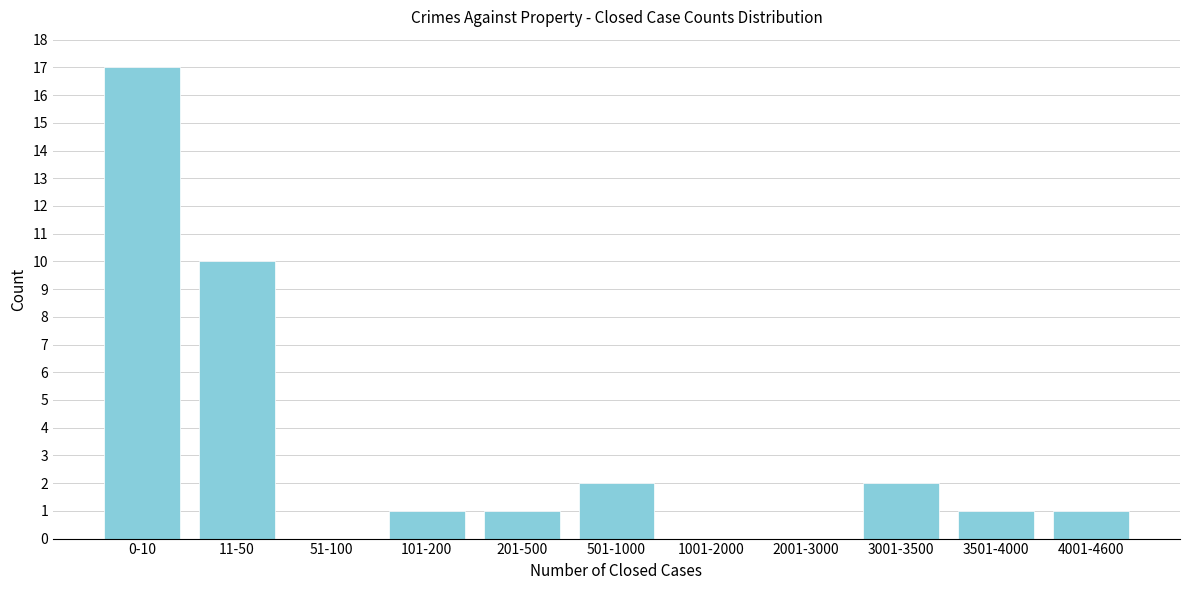

Reading left to right, extract all data points from this chart.

0-10=17	11-50=10	51-100=0	101-200=1	201-500=1	501-1000=2	1001-2000=0	2001-3000=0	3001-3500=2	3501-4000=1	4001-4600=1